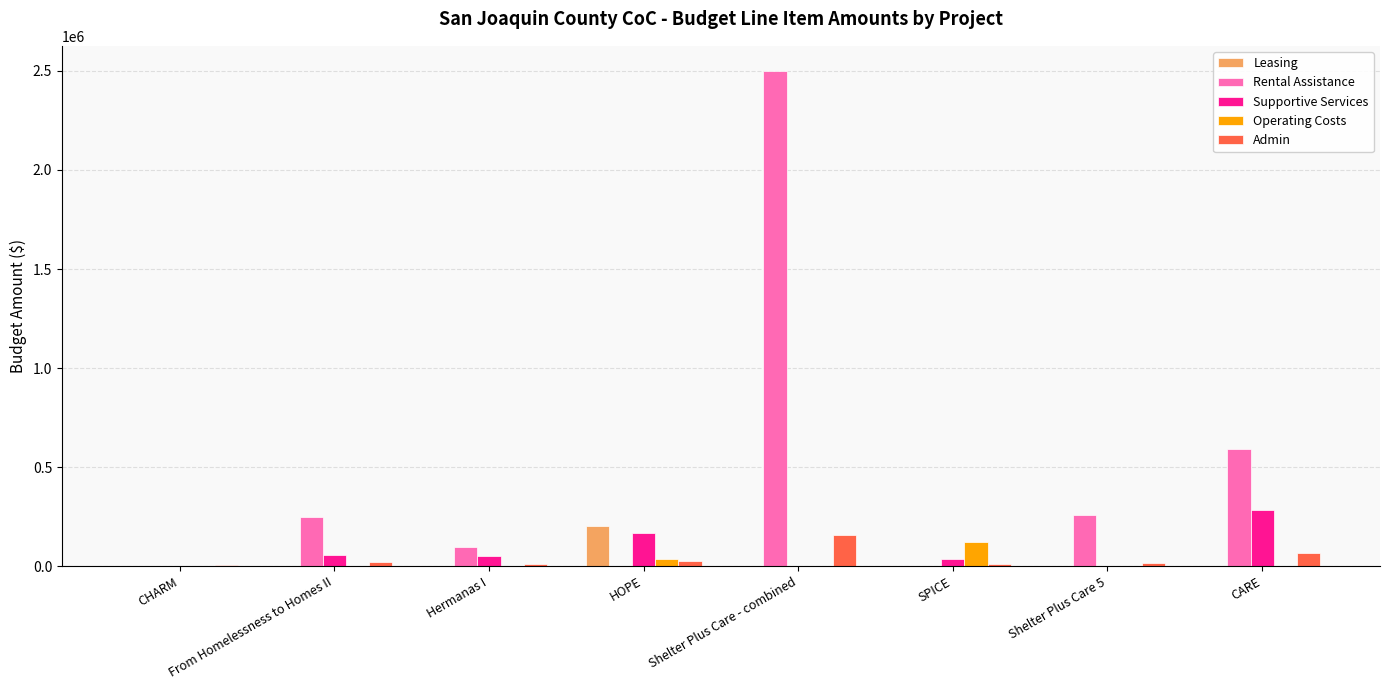

At which category does the chart reach its peak across all series?

Shelter Plus Care - combined